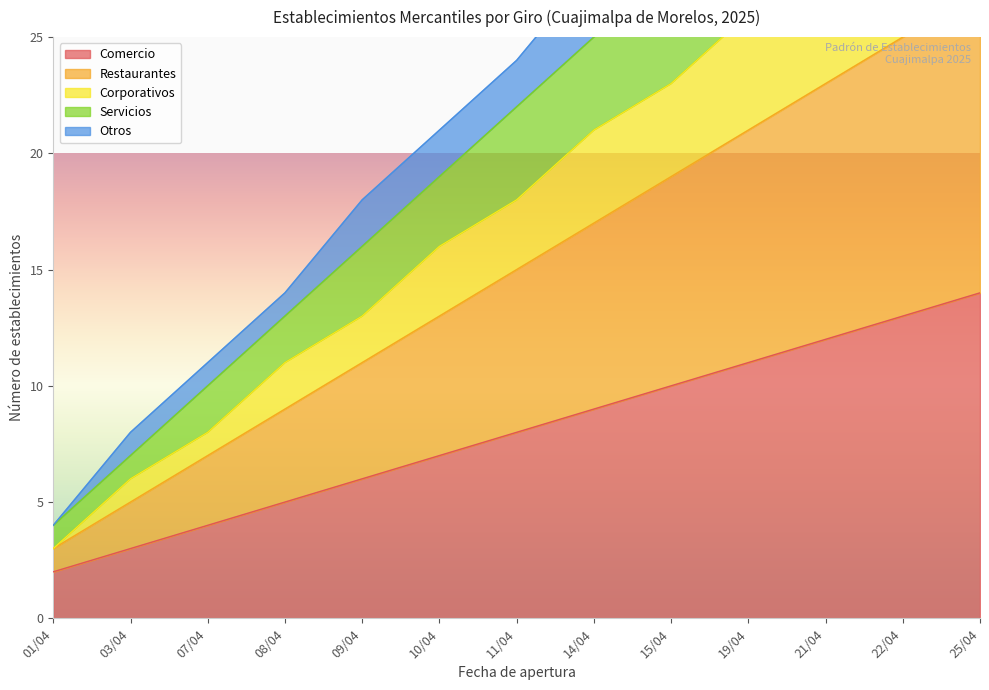

Rank the categories by Comercio value from highest to lowest.

25/04, 22/04, 21/04, 19/04, 15/04, 14/04, 11/04, 10/04, 09/04, 08/04, 07/04, 03/04, 01/04